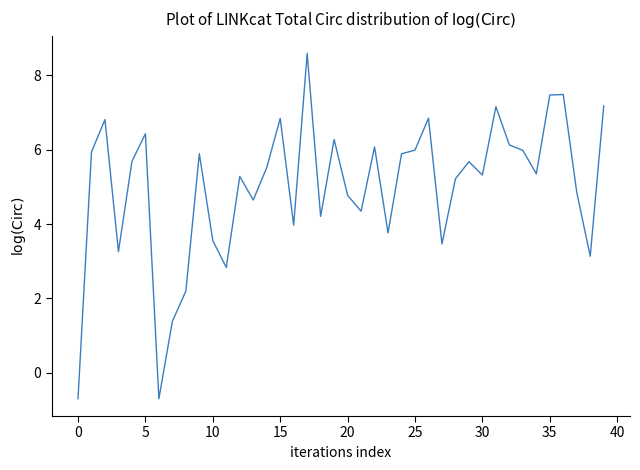

What is the difference between the maximum and minimum values?

9.3